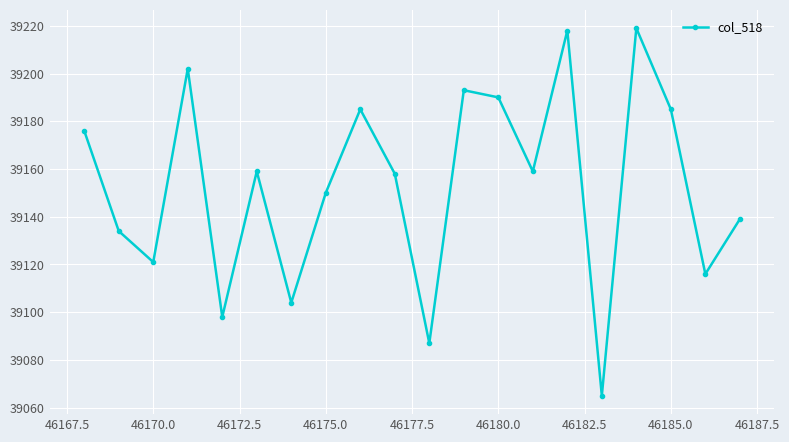

Does the chart display data point markers on the line(s)?

Yes